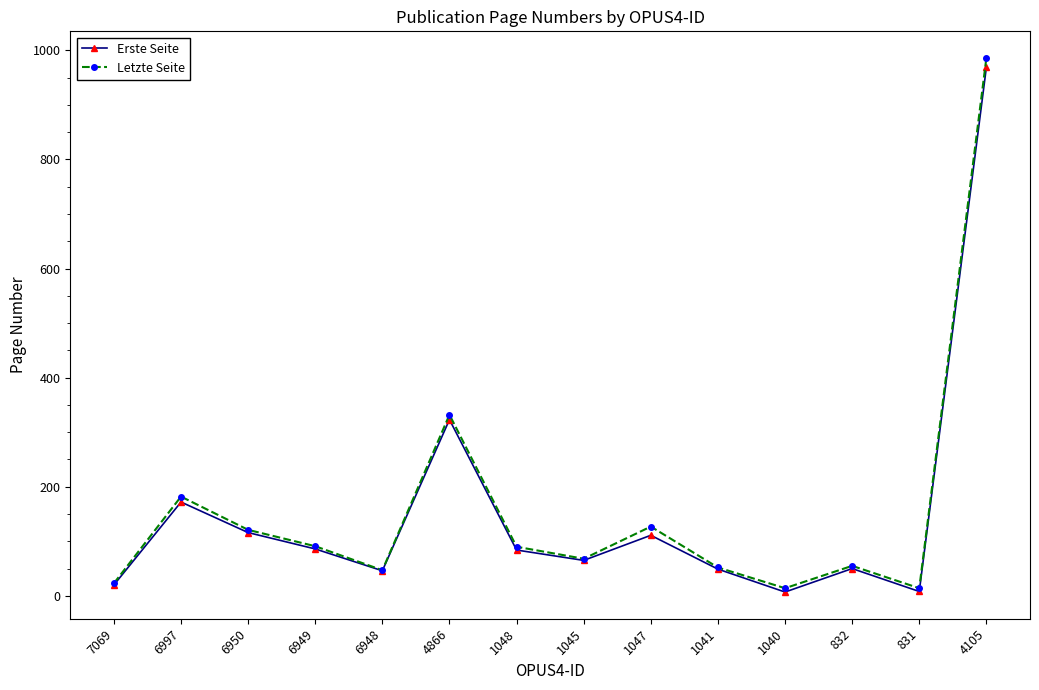

List the series in order of their peak value, highest first.

Letzte Seite, Erste Seite